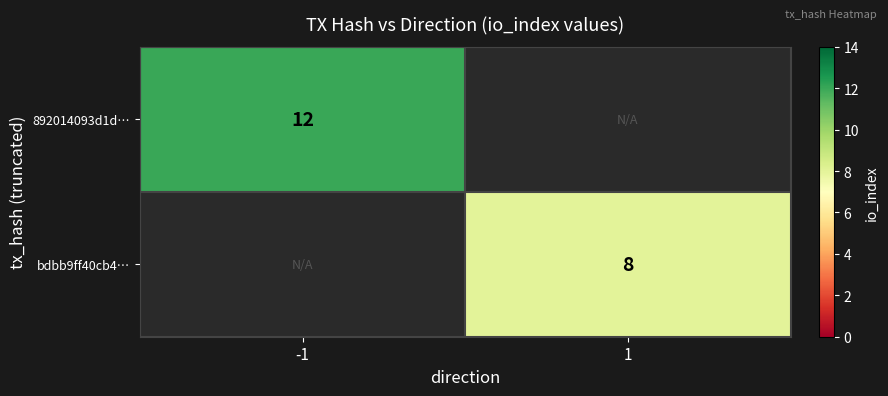

At which category does the chart reach its peak across all series?

-1